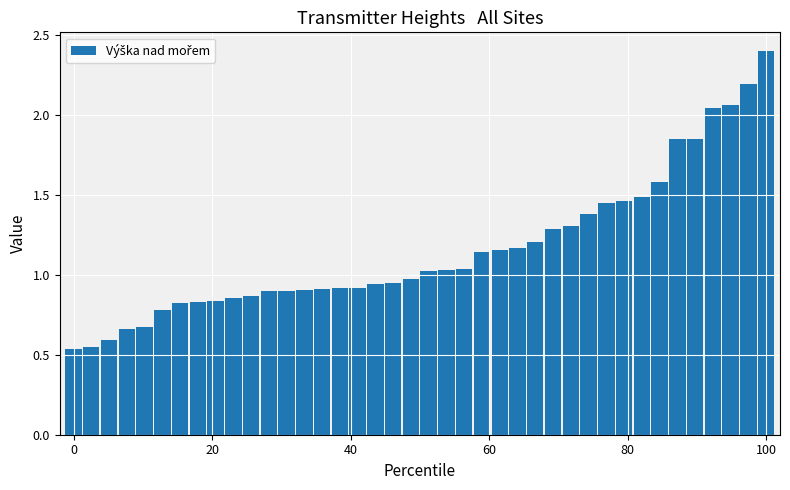

What is the maximum value shown in the chart?

2.4